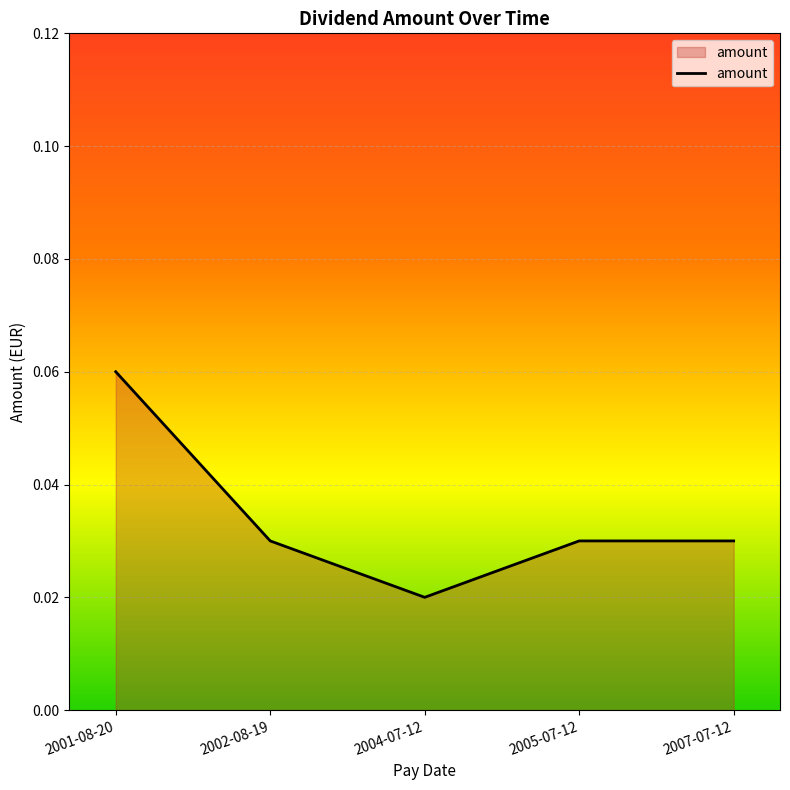

Which has a higher value, 2001-08-20 or 2005-07-12?

2001-08-20